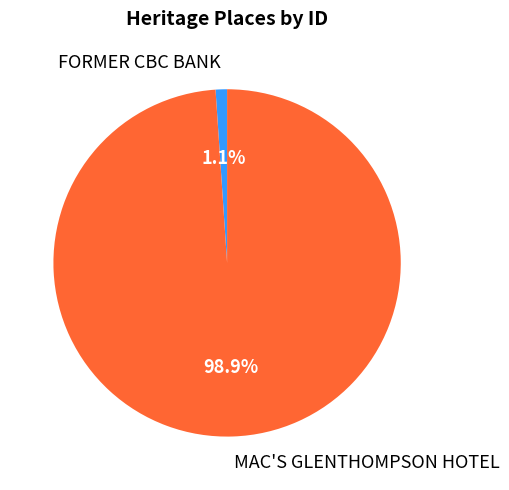

What percentage is the FORMER CBC BANK slice, to the nearest percent?

1%